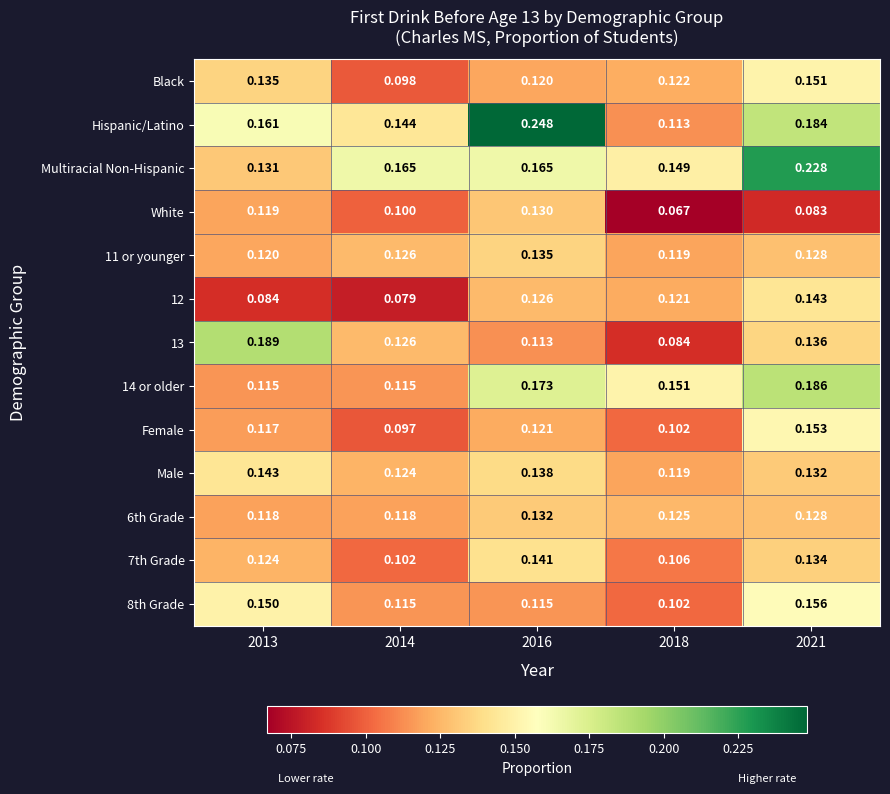

Is the value of Black at 2018 greater than the value of Multiracial Non-Hispanic at 2018?

No